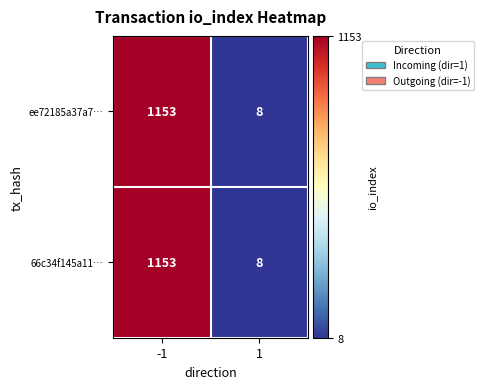

What is the smallest value displayed?

8